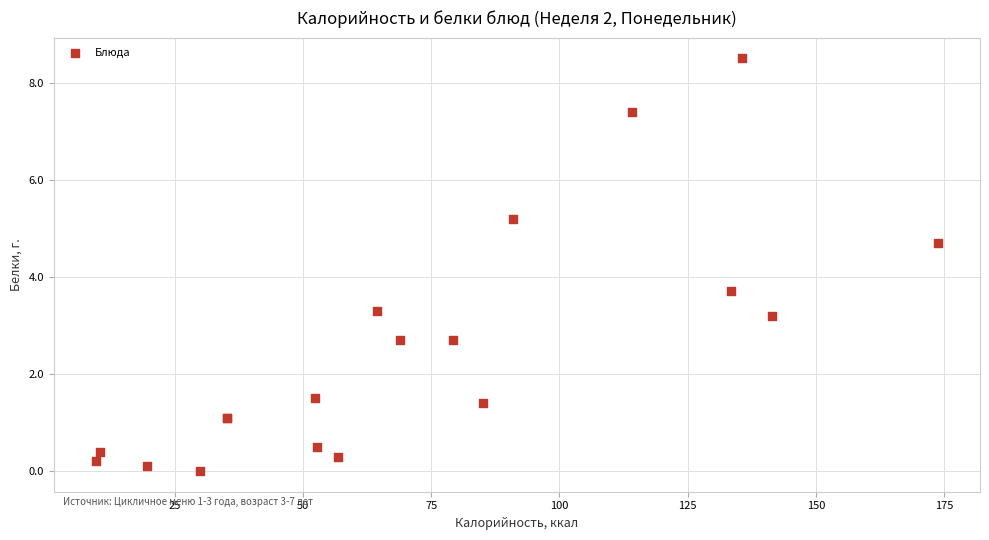

What Y value in the scatter plot is closest to 4?

3.7